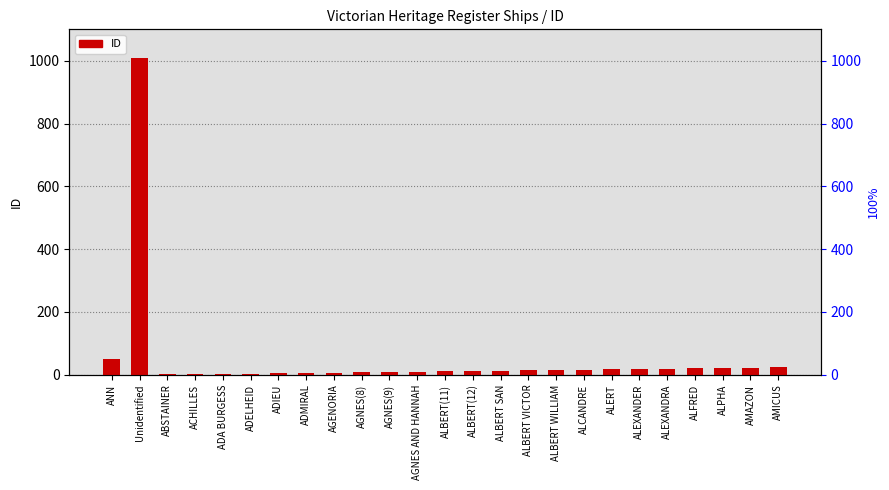

Between ALBERT WILLIAM and AMAZON, which is larger?

AMAZON